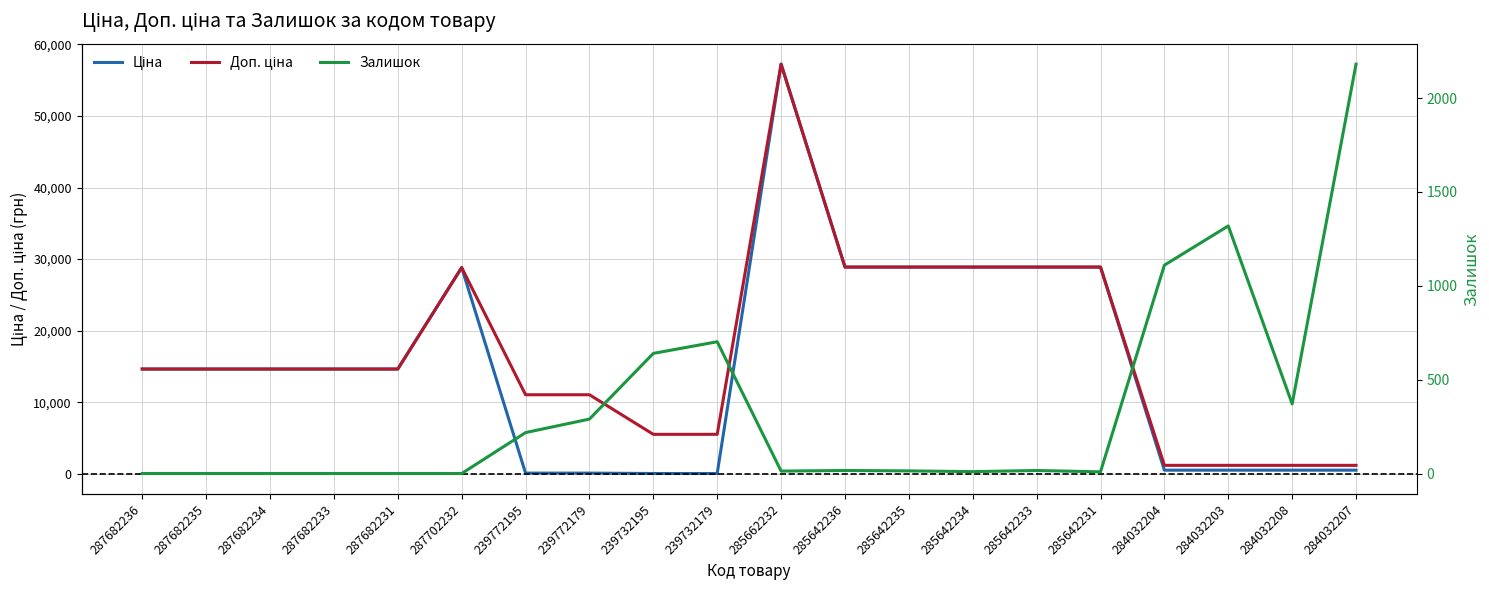

What is the label of the 8th point from the left?

239772179